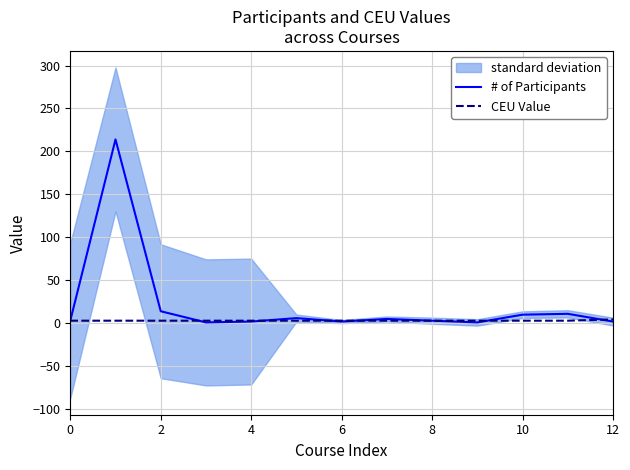

At which label does CEU Value reach its peak?

12